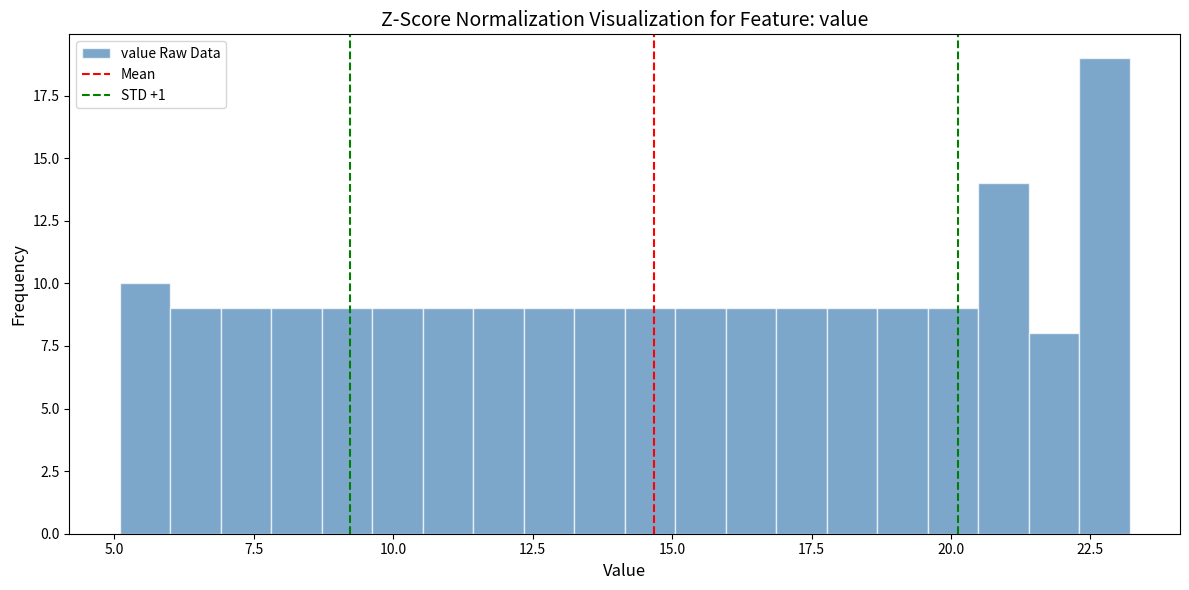

Around what value on the x-axis is the tallest bar? Give the approximate position of its centre, as read against the axis.

22.5